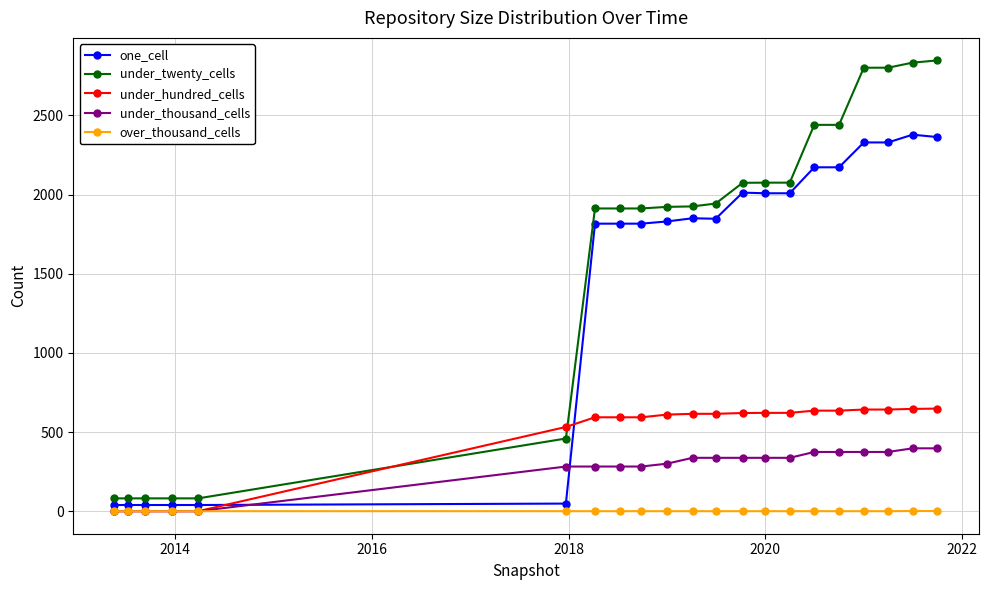

What is the difference between the maximum and minimum values in the one_cell series?

2339